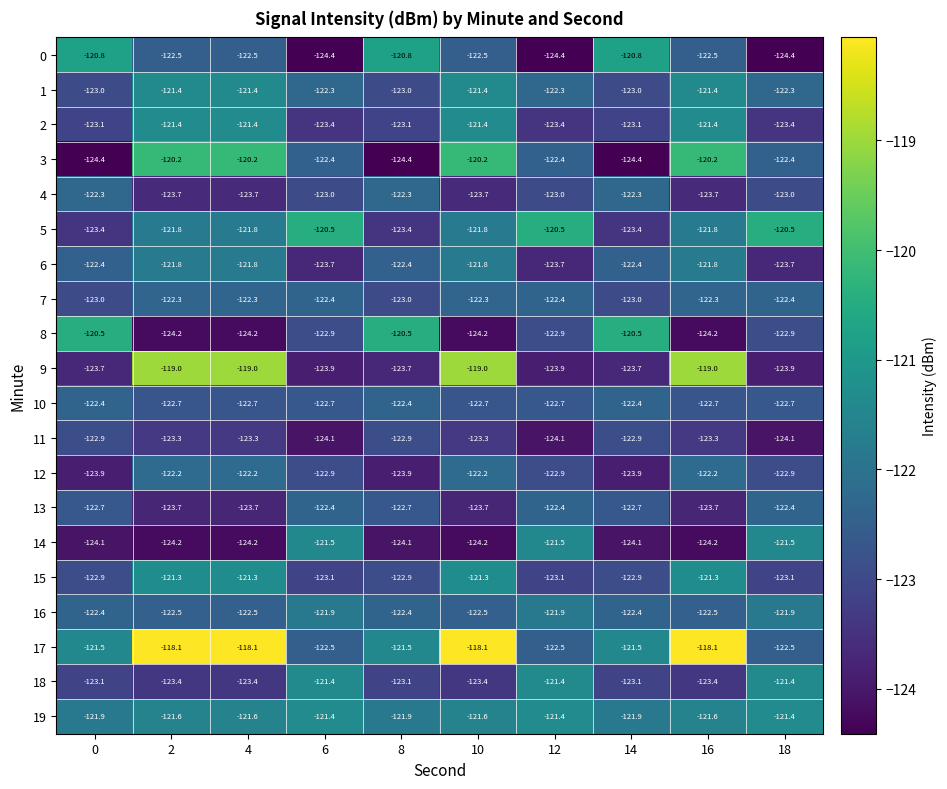

Between 10 and 18, which series saw the biggest shift?

9